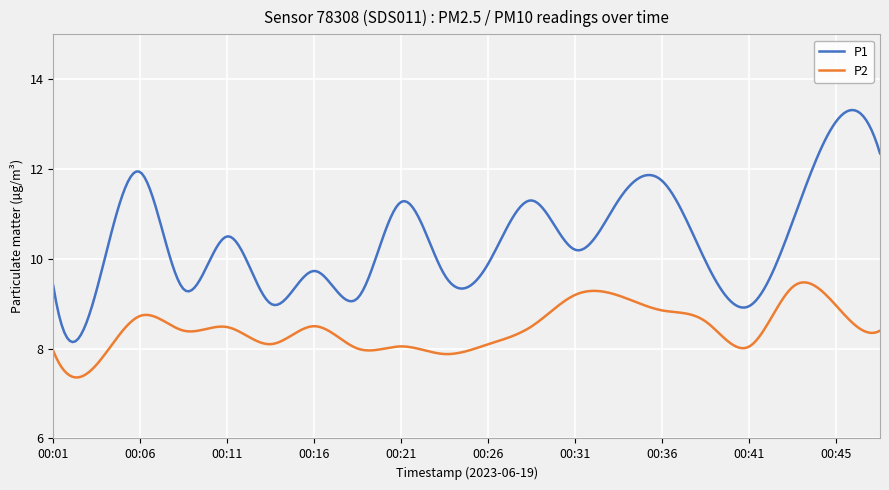

What is the minimum value shown in the chart?

7.4